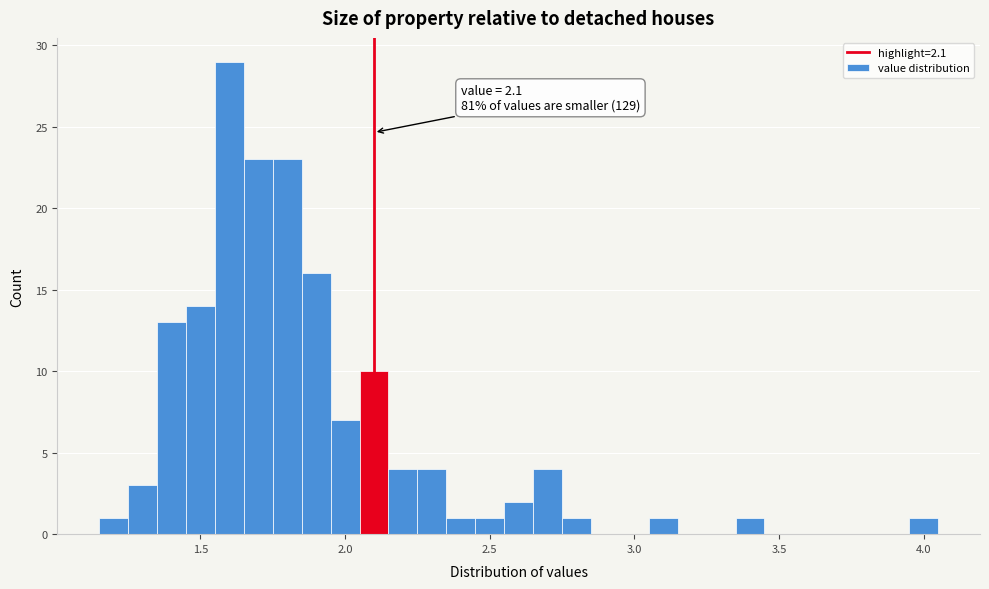

Read against the x-axis, roughly where is the centre of the tallest bar?

1.60